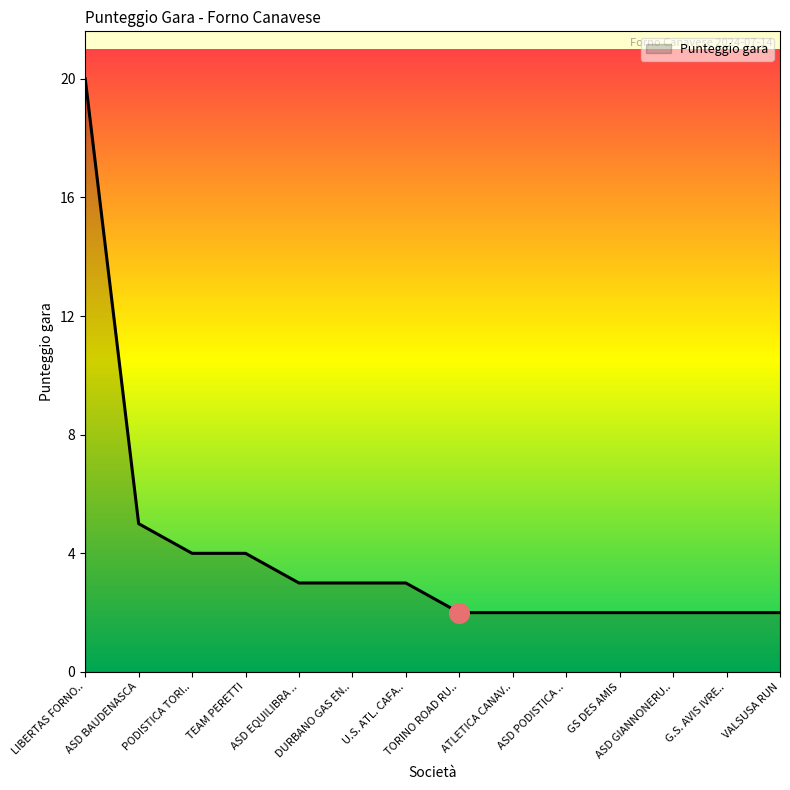

What is the difference between the maximum and minimum values?

18